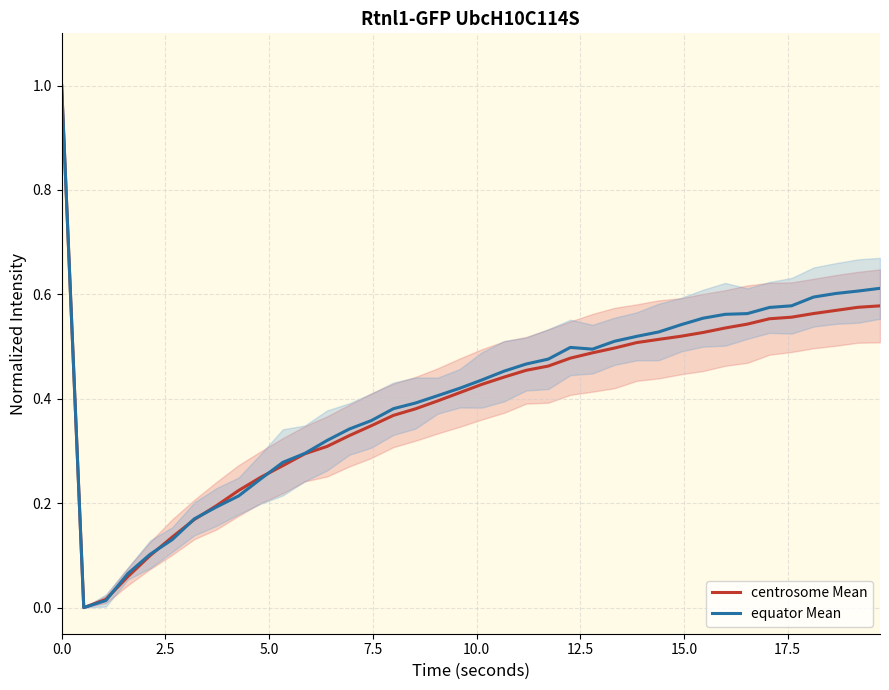

What is the greatest value displayed?

1.0